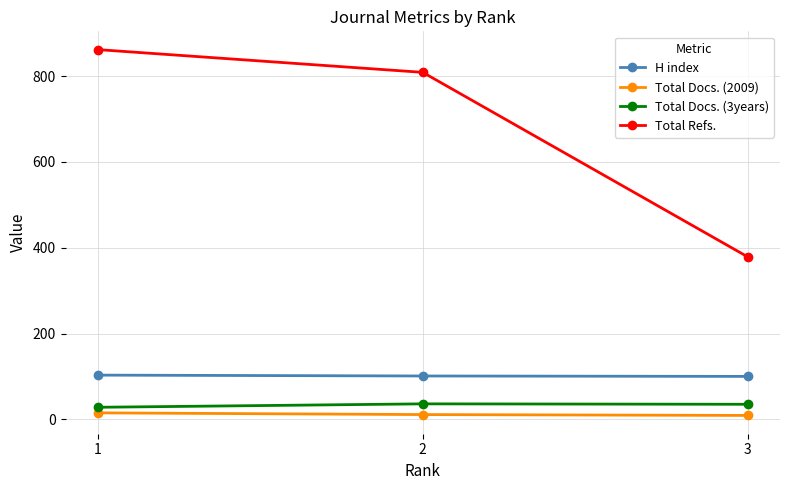

What is the difference between the maximum and minimum values in the Total Refs. series?

483